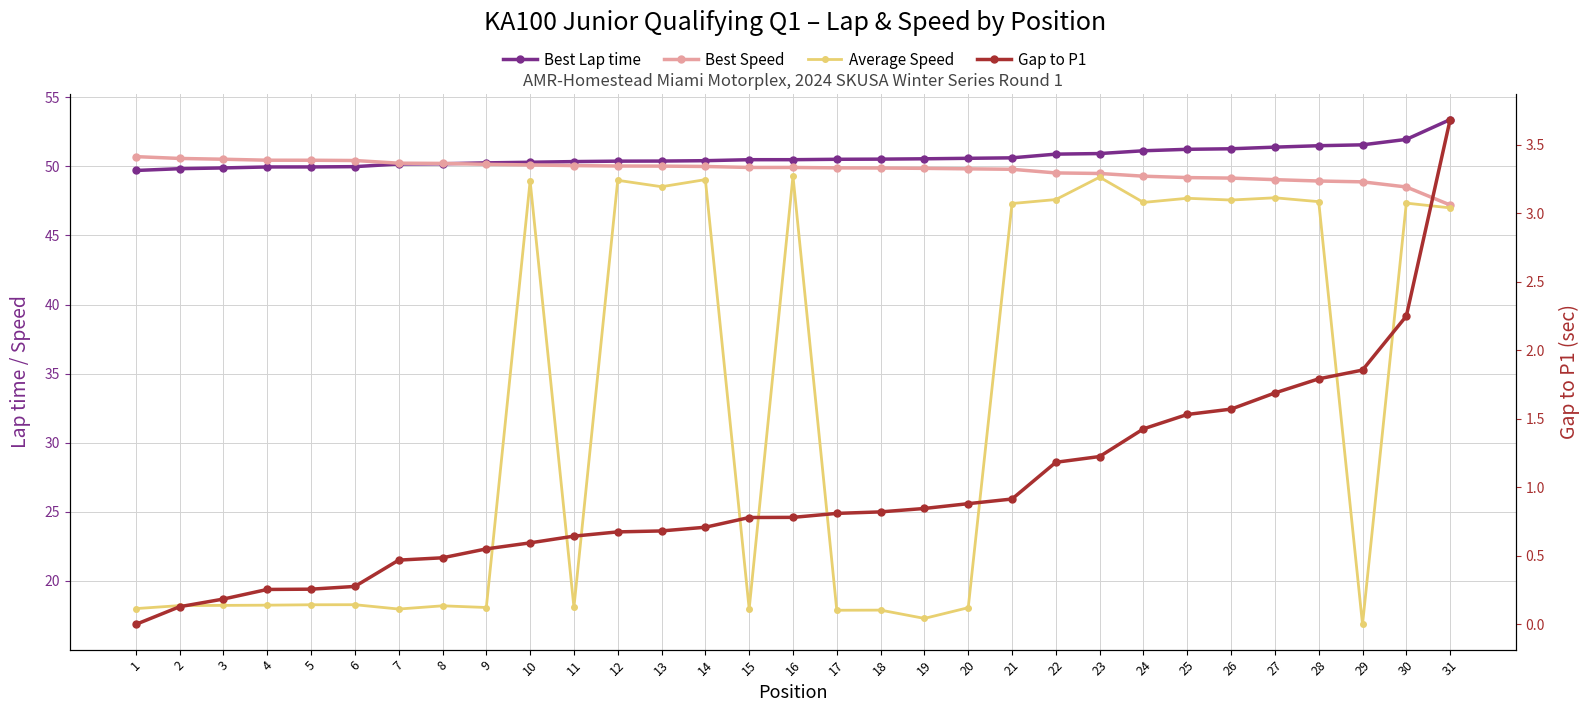

At which category does Average Speed reach its first local valley?

7